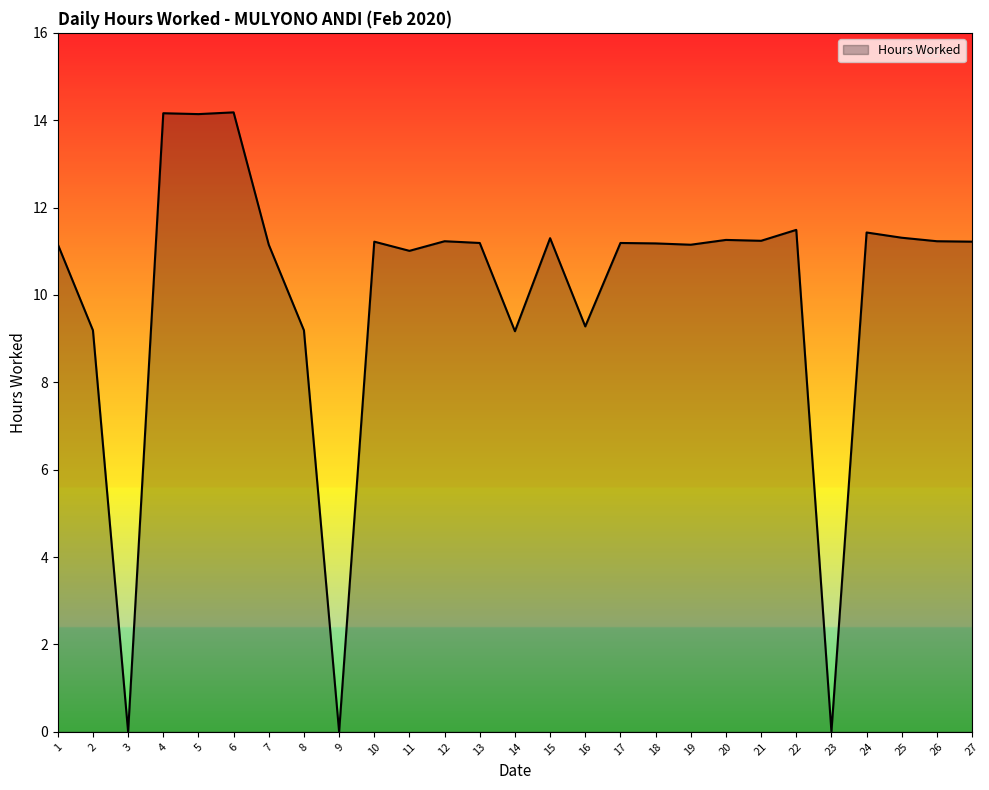

What is the sum of the values at 26 and 21?

22.5